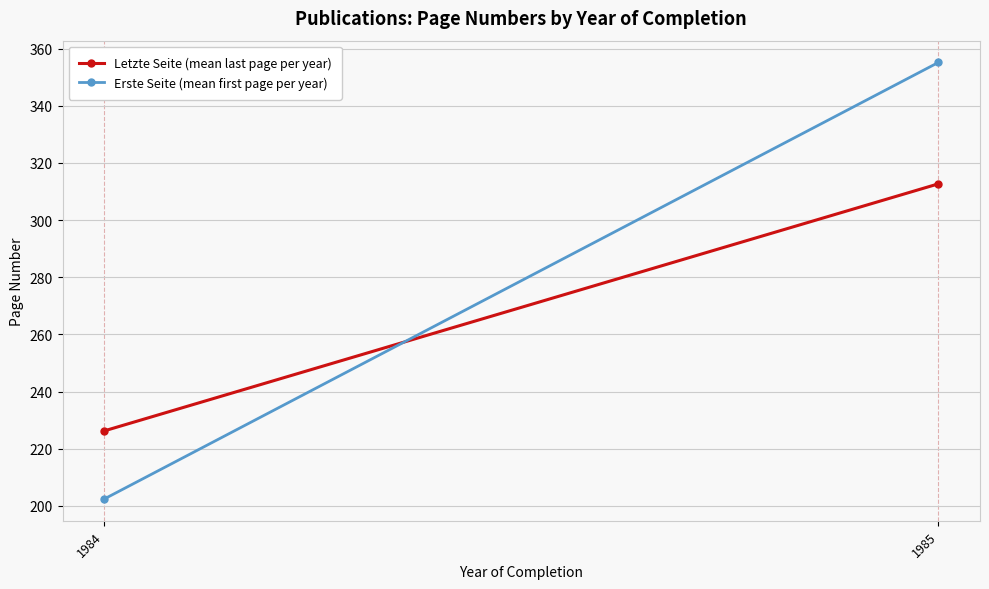

List the labels in order of Letzte Seite (mean last page per year) value, smallest first.

1984, 1985